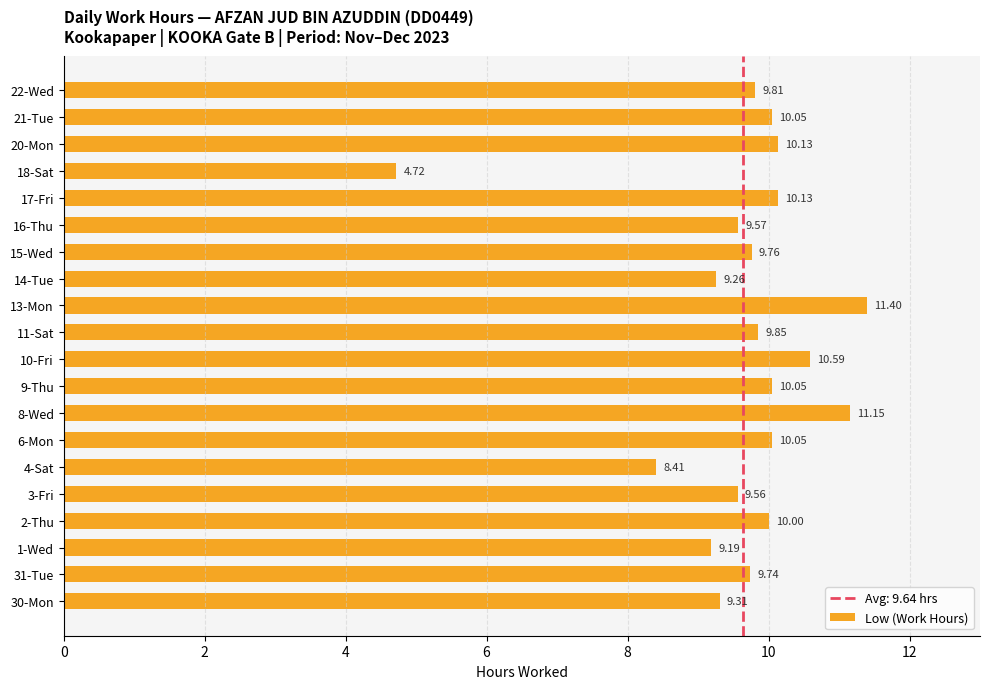

At which label is the value closest to 8?

4-Sat